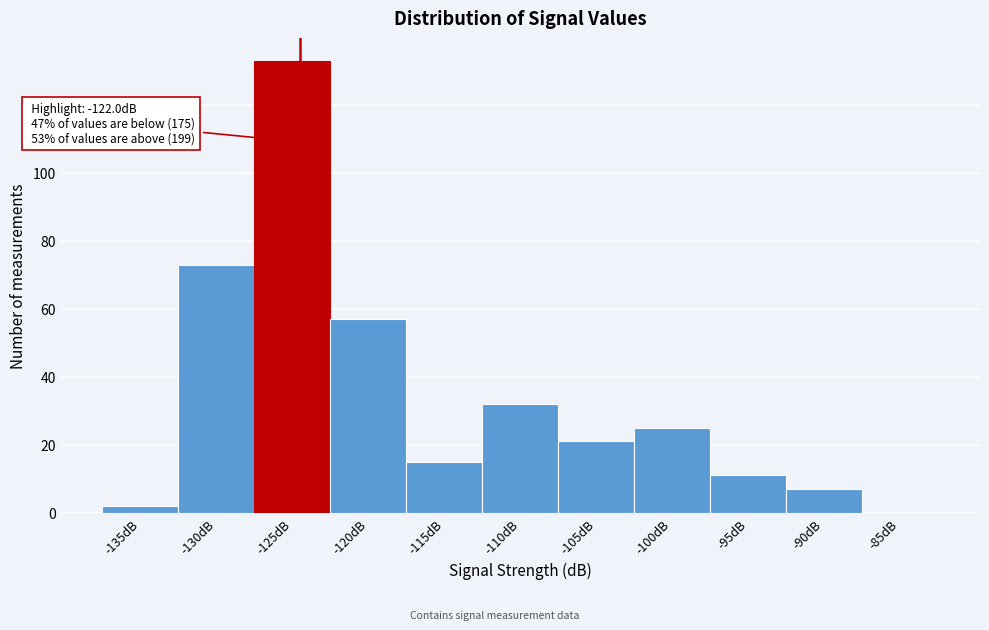

Reading right to left, what are all the values shown in this chart?

-85dB=0	-90dB=7	-95dB=11	-100dB=25	-105dB=21	-110dB=32	-115dB=15	-120dB=57	-125dB=133	-130dB=73	-135dB=2